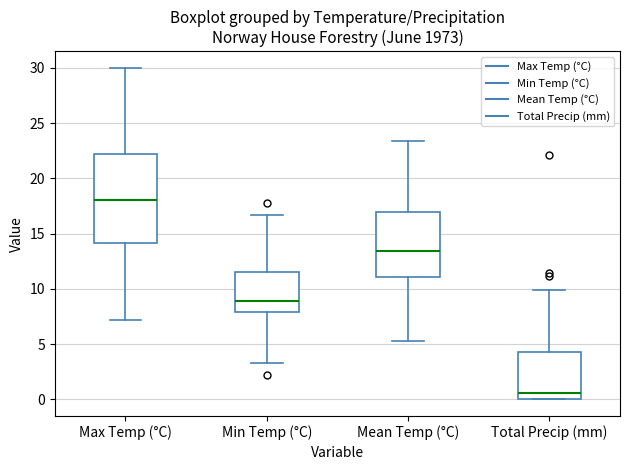

Which box is the tallest, from its lower edge to its upper edge?

Max Temp (°C)